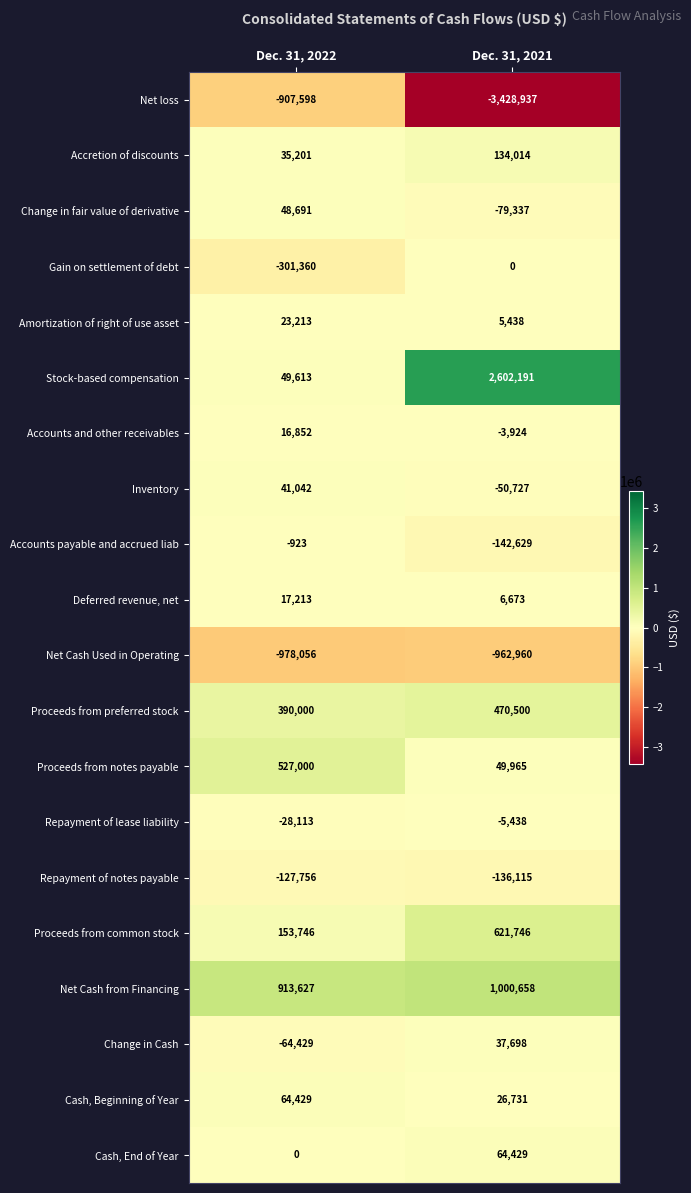

Where is Proceeds from preferred stock nearest to the value 430250?

Dec. 31, 2022